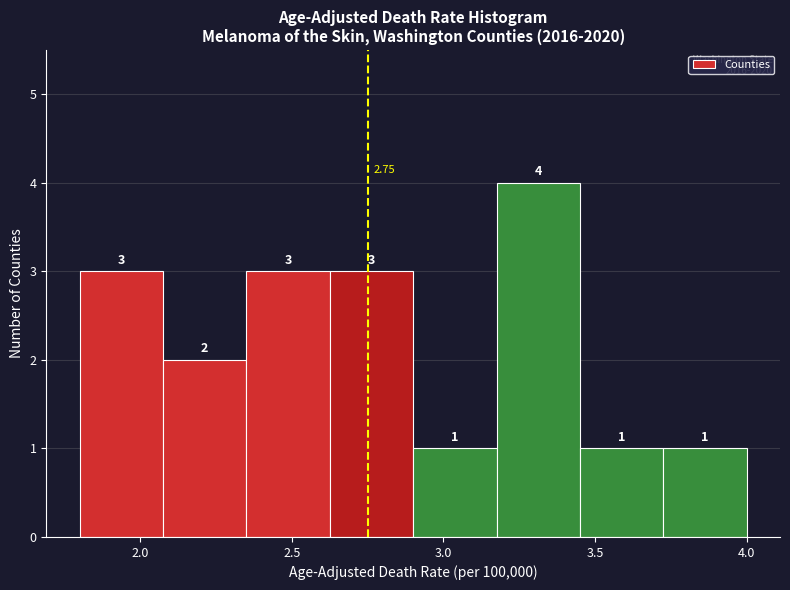

How tall is the bar that spans 3.725 to 4.000 on the x-axis? The bar edges are not printed on the chart, so give them approximately, as read against the axis.

1.00